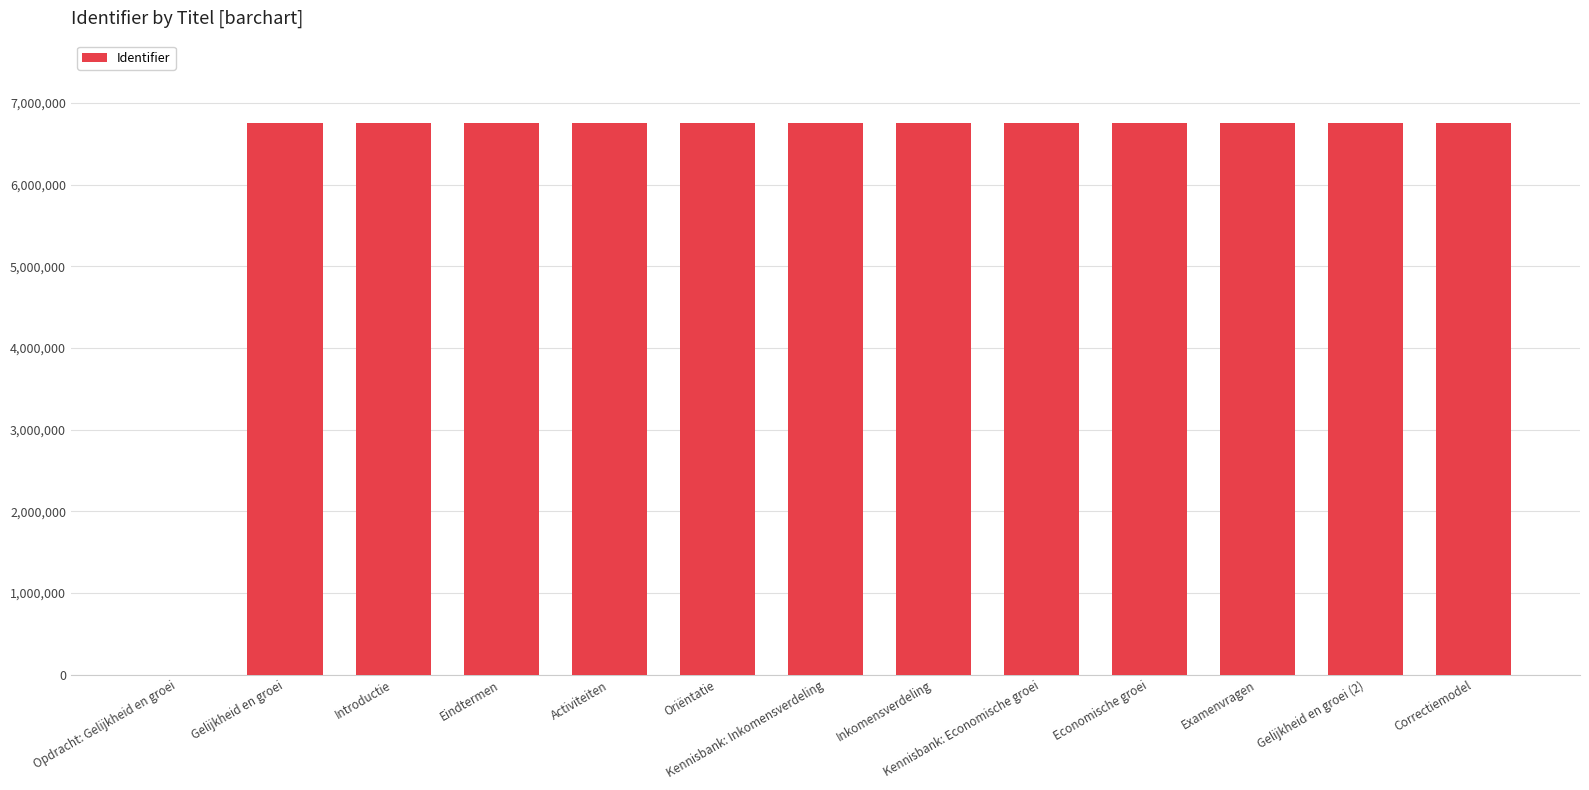

What is the sum of all values?

81013617